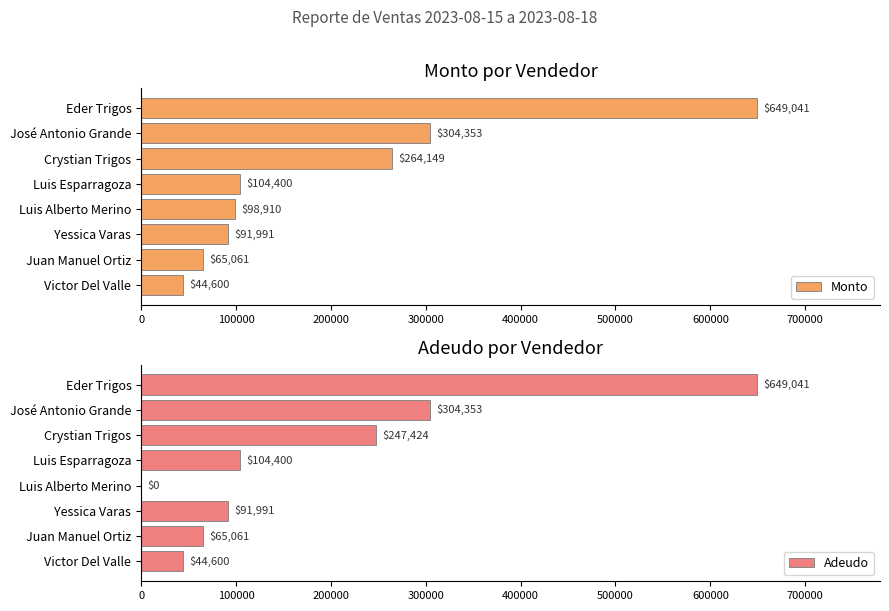

What is the value of the Adeudo bar at the 4th from the left?

104400.0